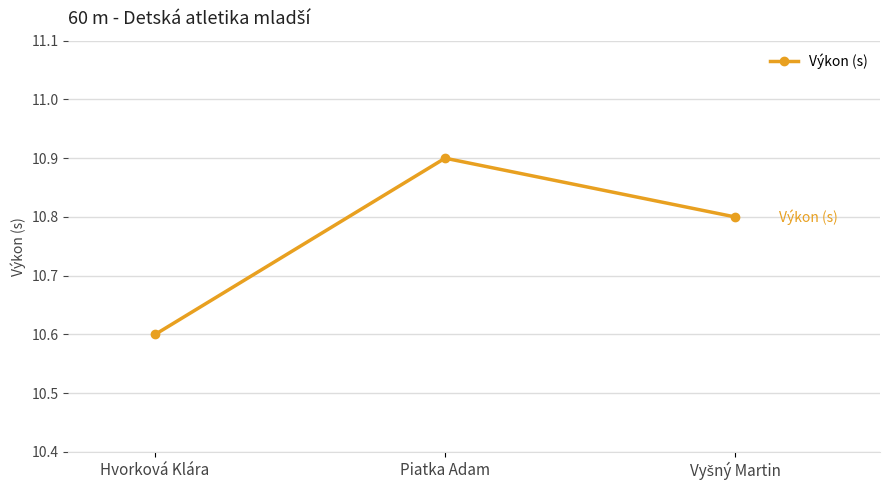

What is the sum of all values?

32.3